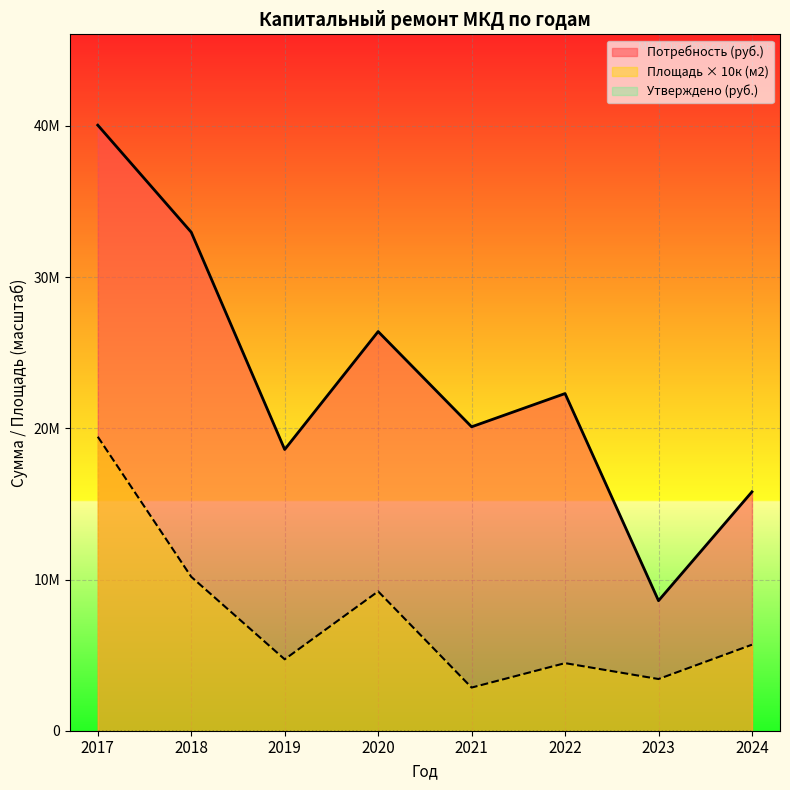

What is the difference between the maximum and minimum values in the Площадь (м2) series?

16590000